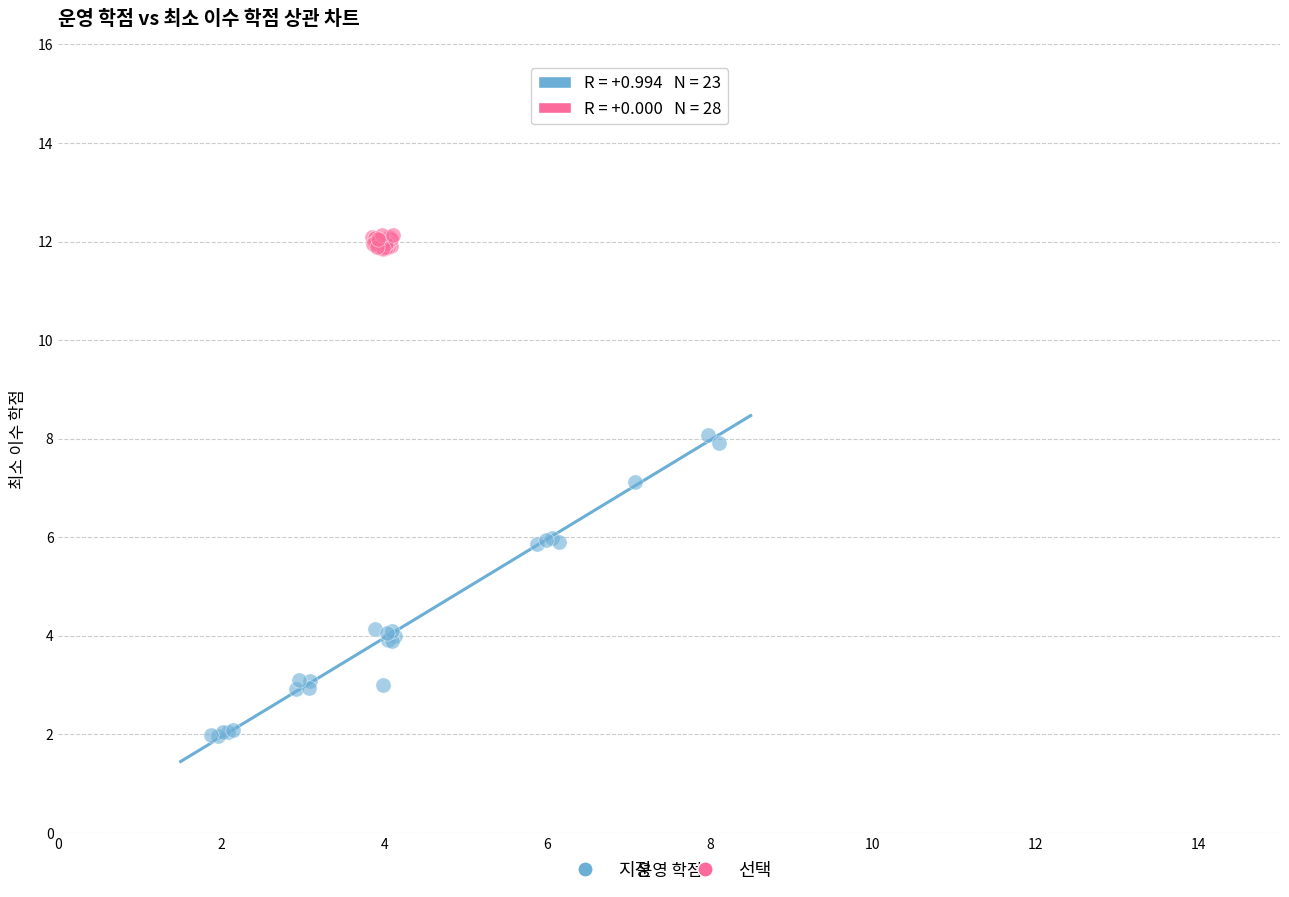

Which series reaches the maximum Y coordinate?

선택